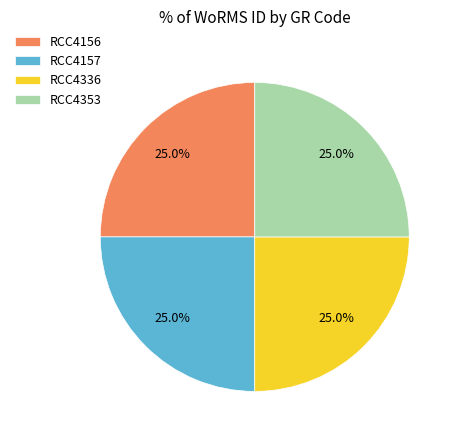

What is the total percentage of RCC4353 and RCC4157?

50.0%